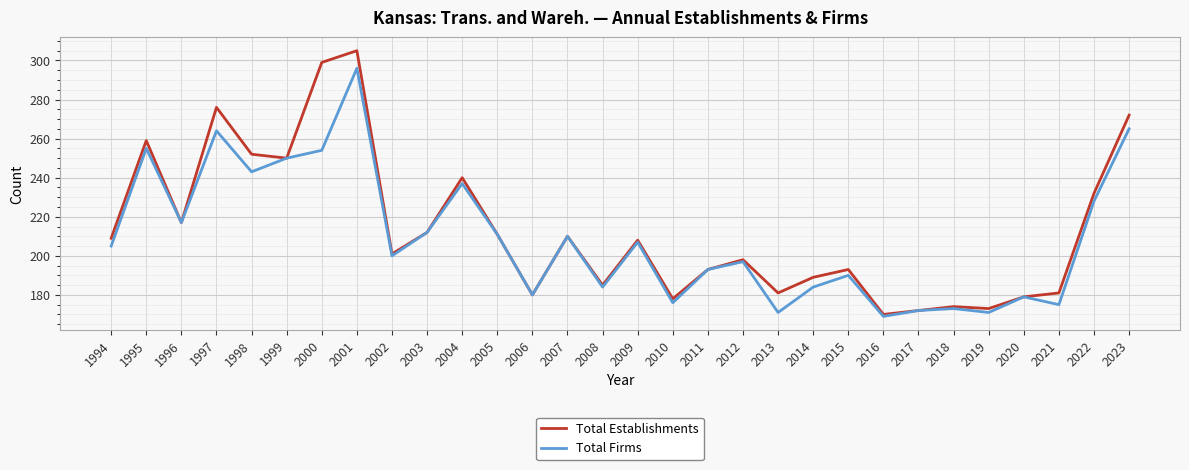

What is the approximate value of Total Establishments at 1997?

276